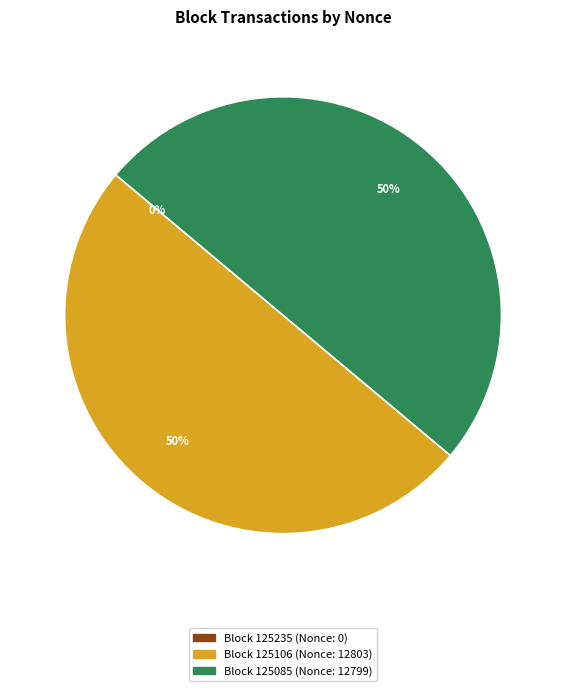

To the nearest percent, what is the average slice percentage?

33%